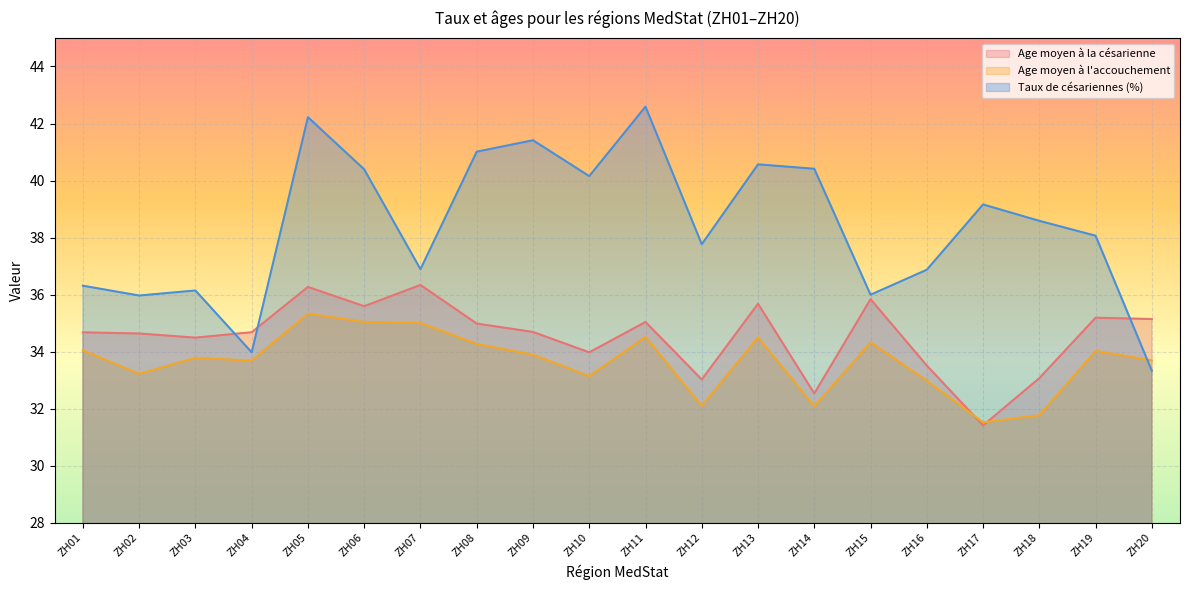

Where is Taux de césariennes (%) nearest to the value 37?

ZH07